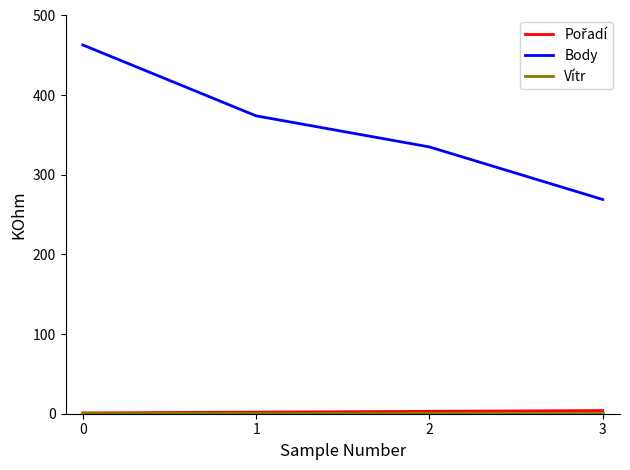

What is the maximum value shown in the chart?

463.0